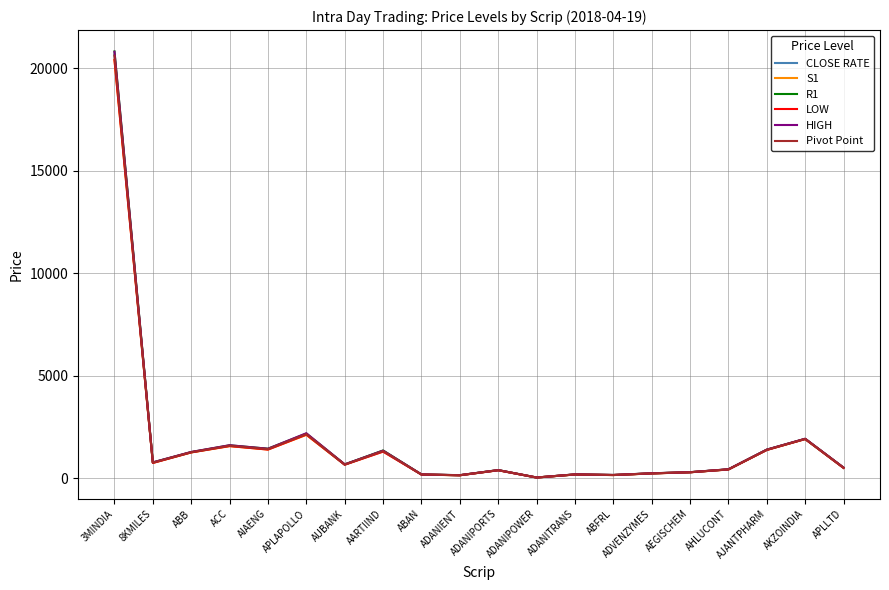

Which series has the widest spread of values?

R1